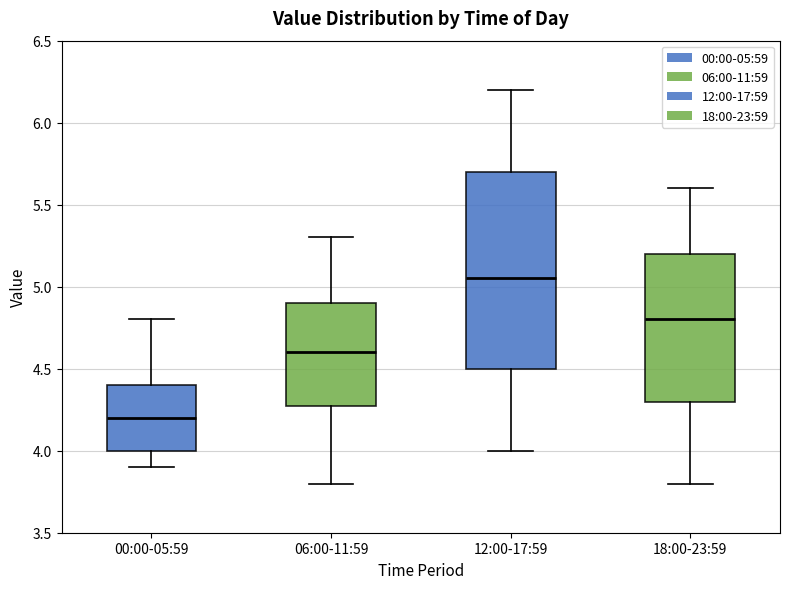

Reading left to right, read every box against the y-axis: the position of its median line, the range the box covers, and the ends of its whiskers. The values are not printed on the chart, so give them approximately, as read against the axis.

00:00-05:59: median 4.20, box 4.00 to 4.40, whiskers 3.90 to 4.80
06:00-11:59: median 4.60, box 4.30 to 4.90, whiskers 3.80 to 5.30
12:00-17:59: median 5.05, box 4.50 to 5.70, whiskers 4.00 to 6.20
18:00-23:59: median 4.80, box 4.30 to 5.20, whiskers 3.80 to 5.60